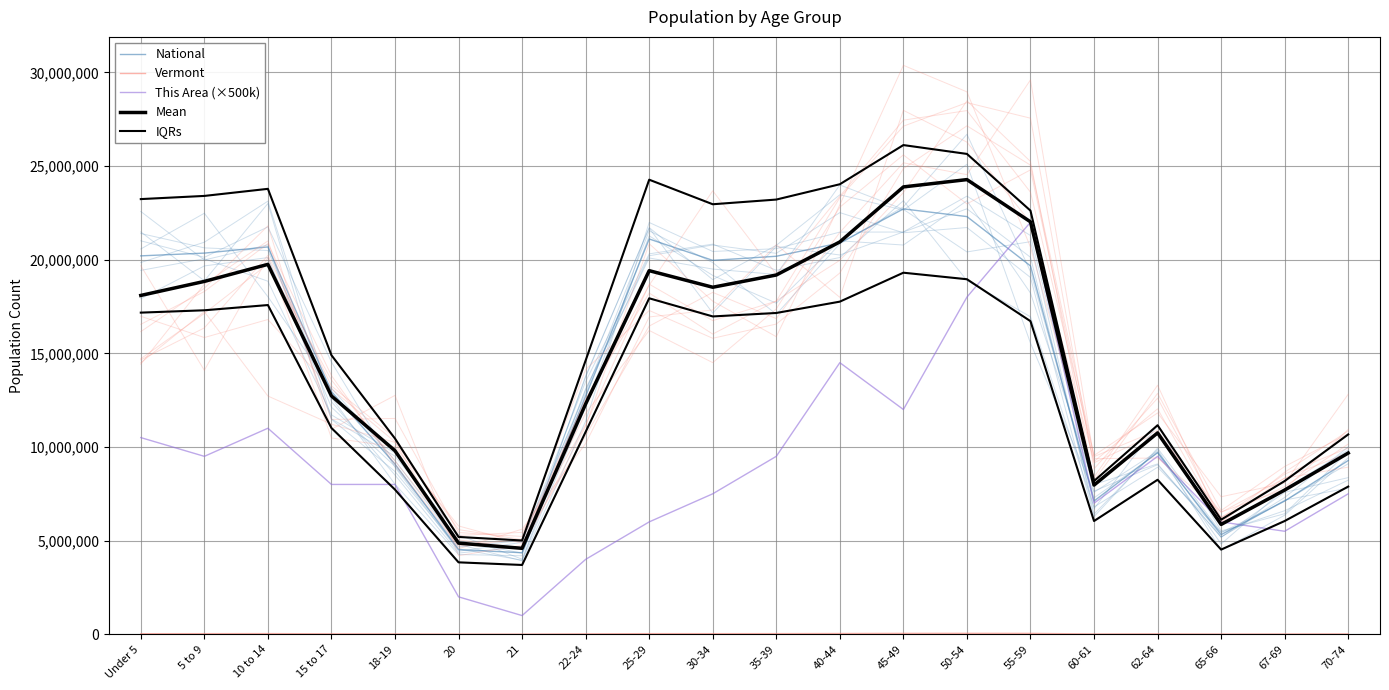

How many values in the This Area (×500k) series exceed 8000000?

9